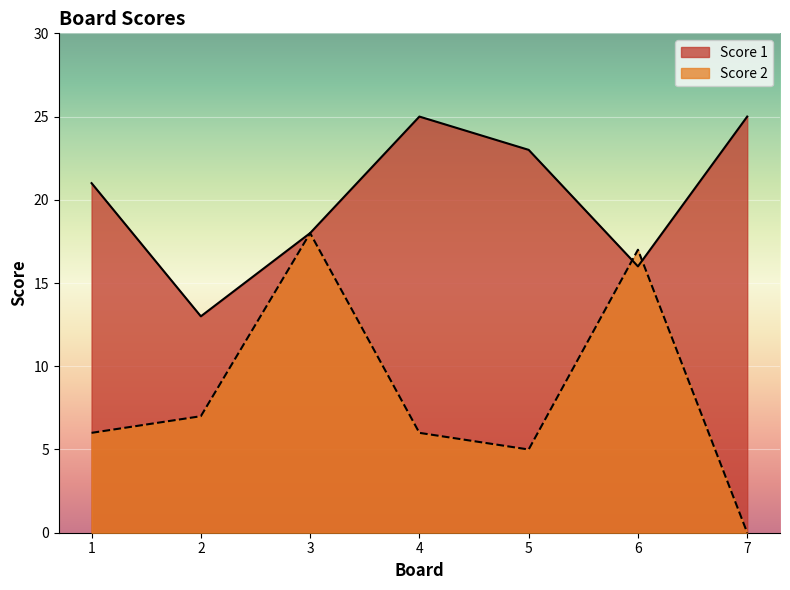

Rank the series by their maximum value, from highest to lowest.

Score 1, Score 2